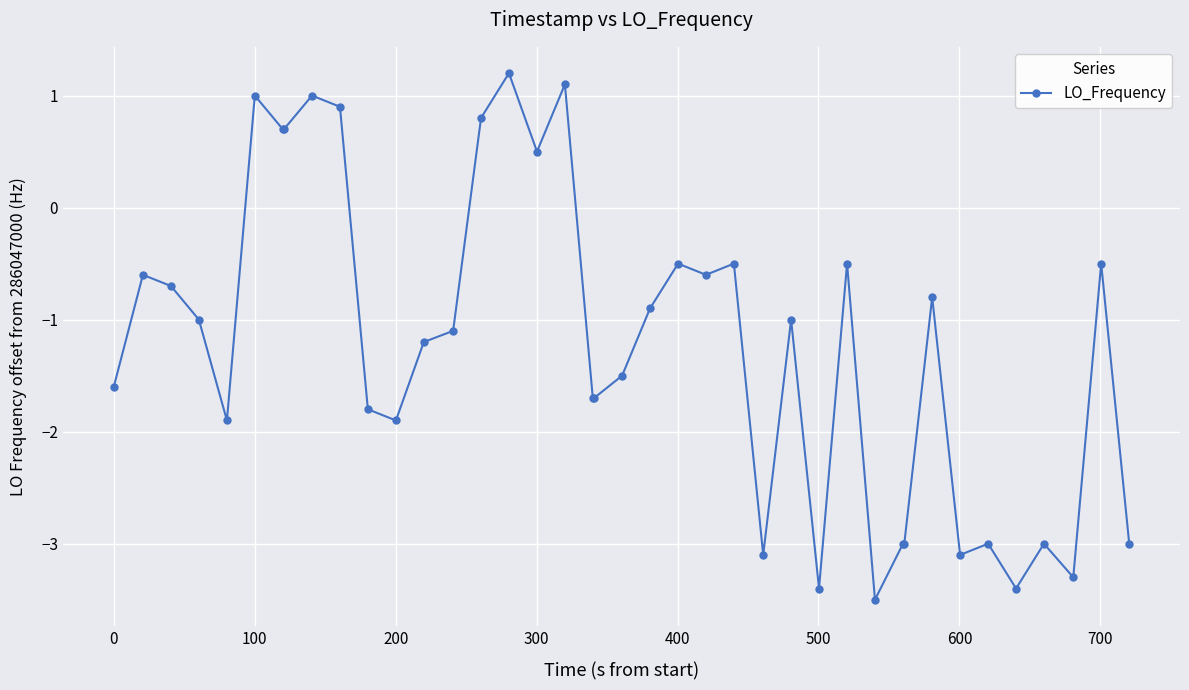

What is the value of the 16th point from the left?

1.2